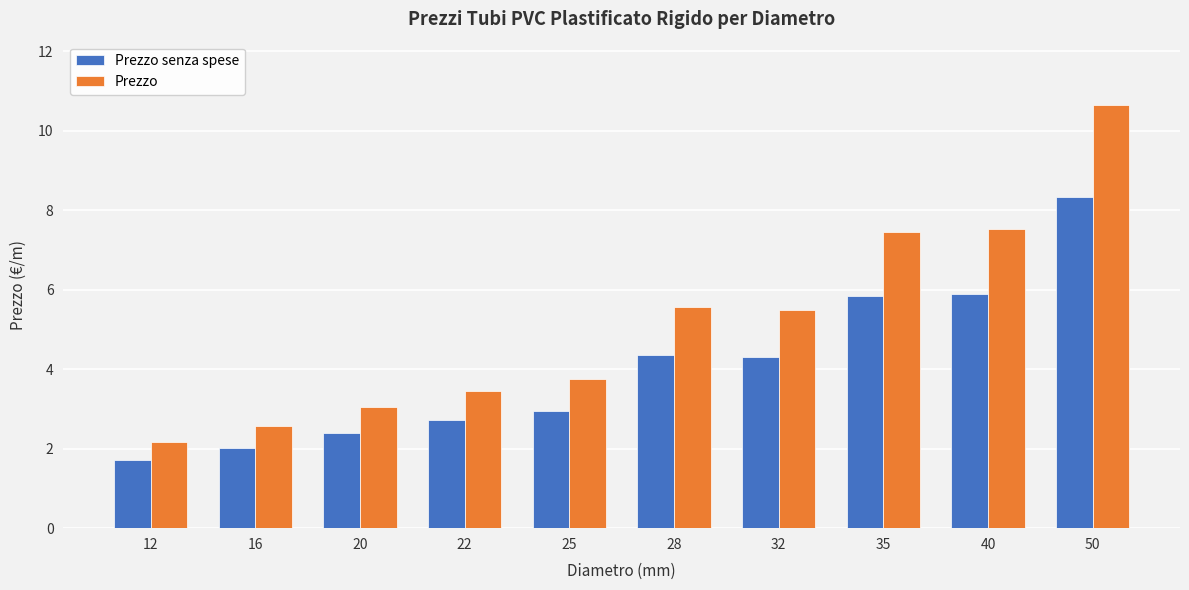

Between 12 and 25, which series saw the biggest shift?

Prezzo